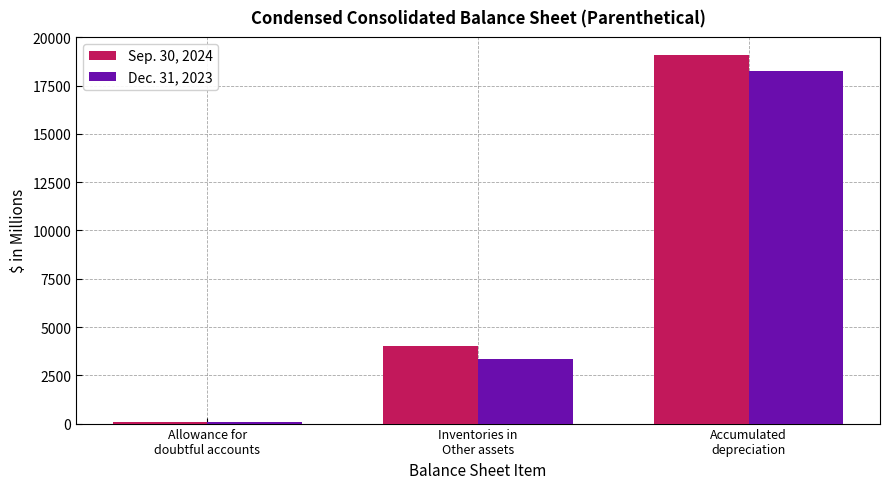

List the series in order of their overall mean, highest first.

Sep. 30, 2024, Dec. 31, 2023